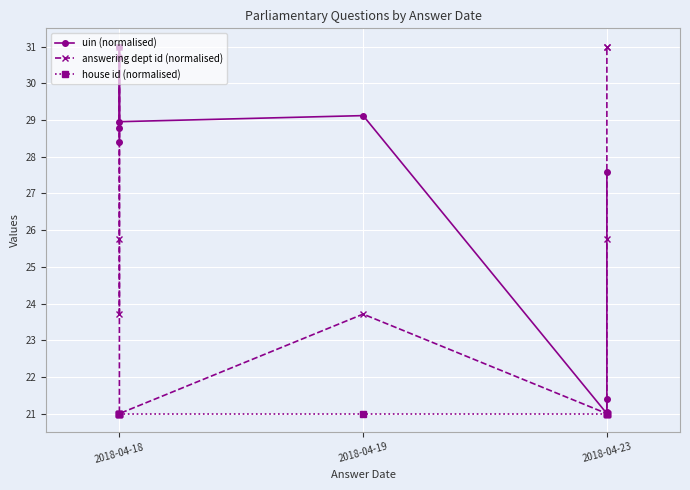

What is the value of the answering dept id (normalised) point at the 9th from the left?

31.0